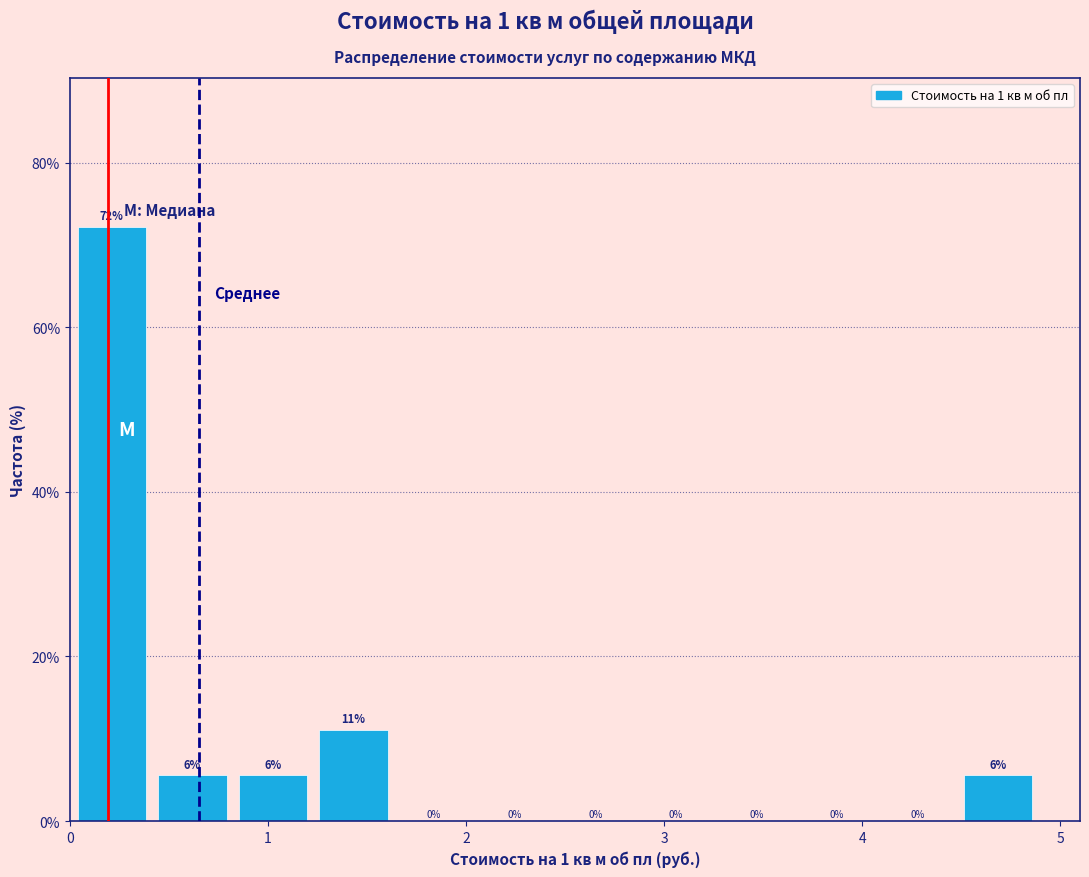

Over which range of the x-axis is the bar tallest?

0.0 to 0.4